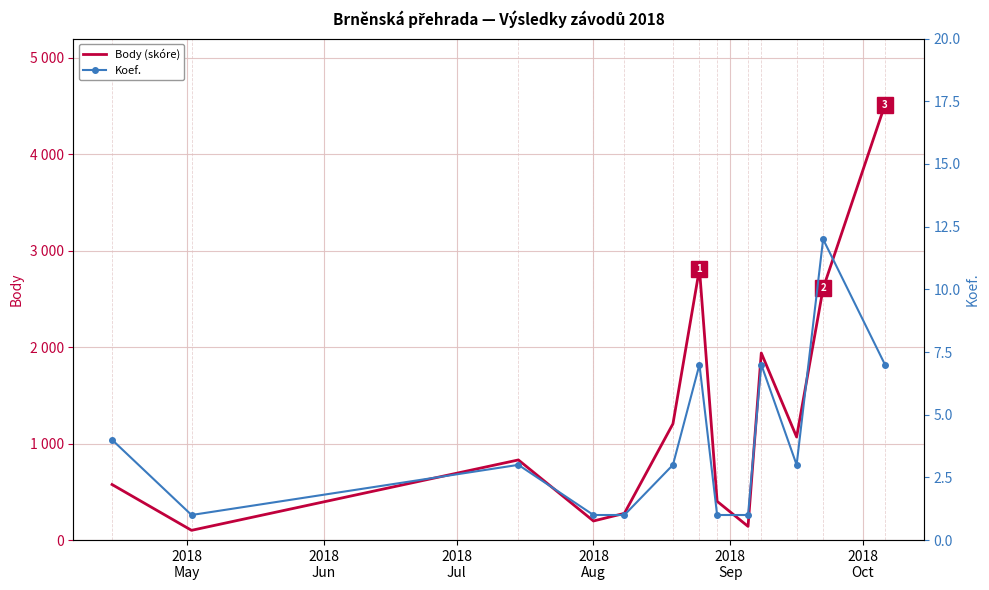

What are all the series names shown in the legend?

Body (skóre), Koef.